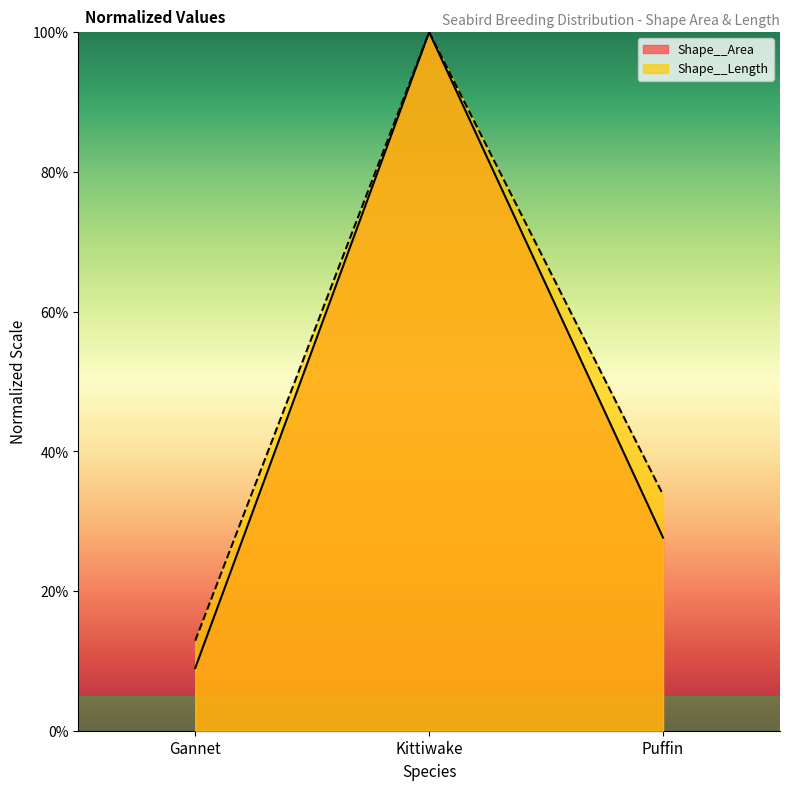

List the series in order of their peak value, lowest first.

Shape__Area, Shape__Length